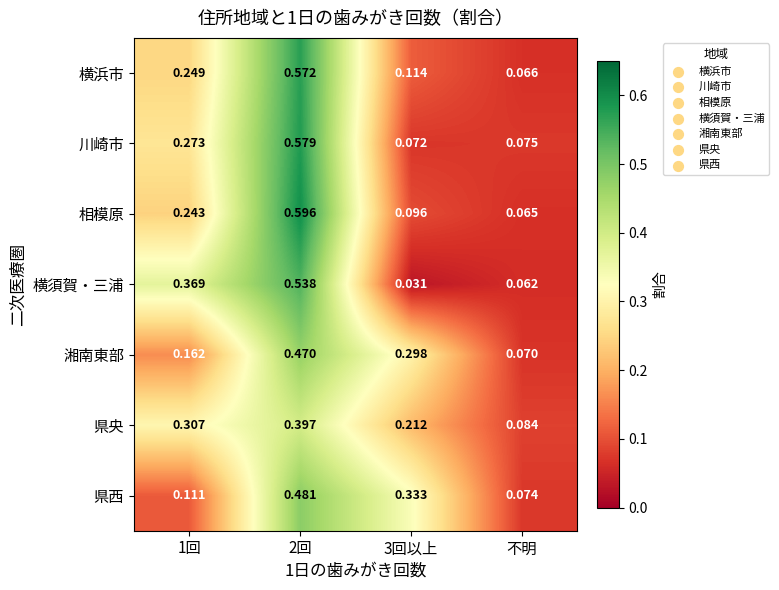

At how many categories does at least one series exceed 0?

4